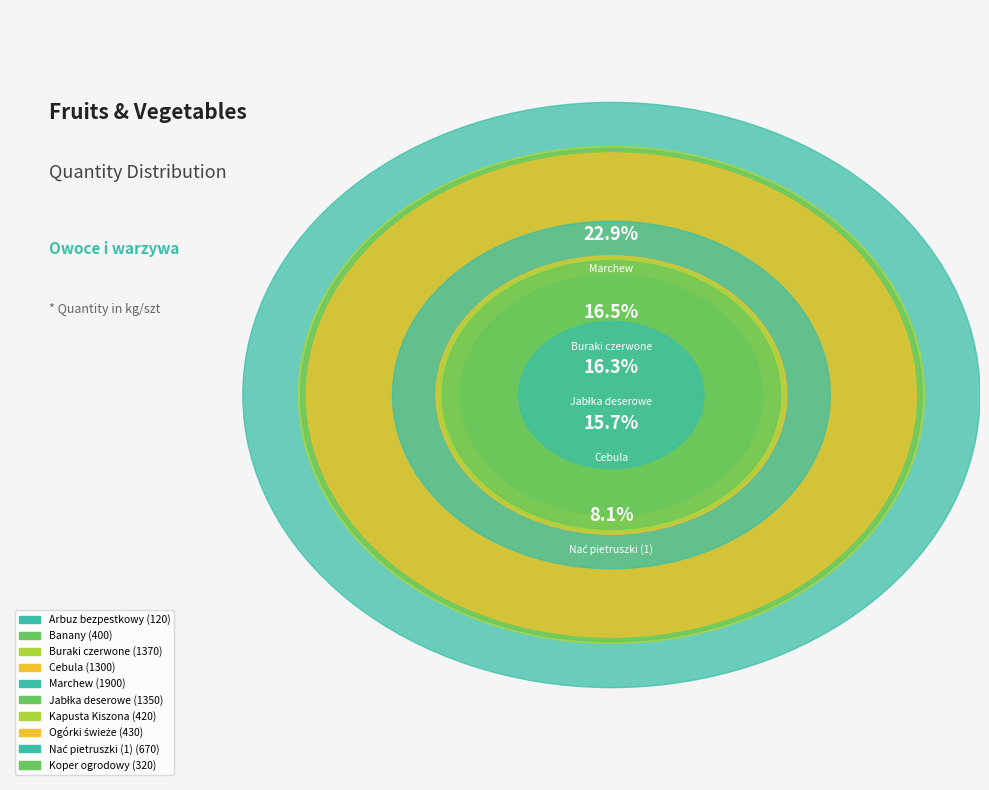

Does any single category account for the majority?

No